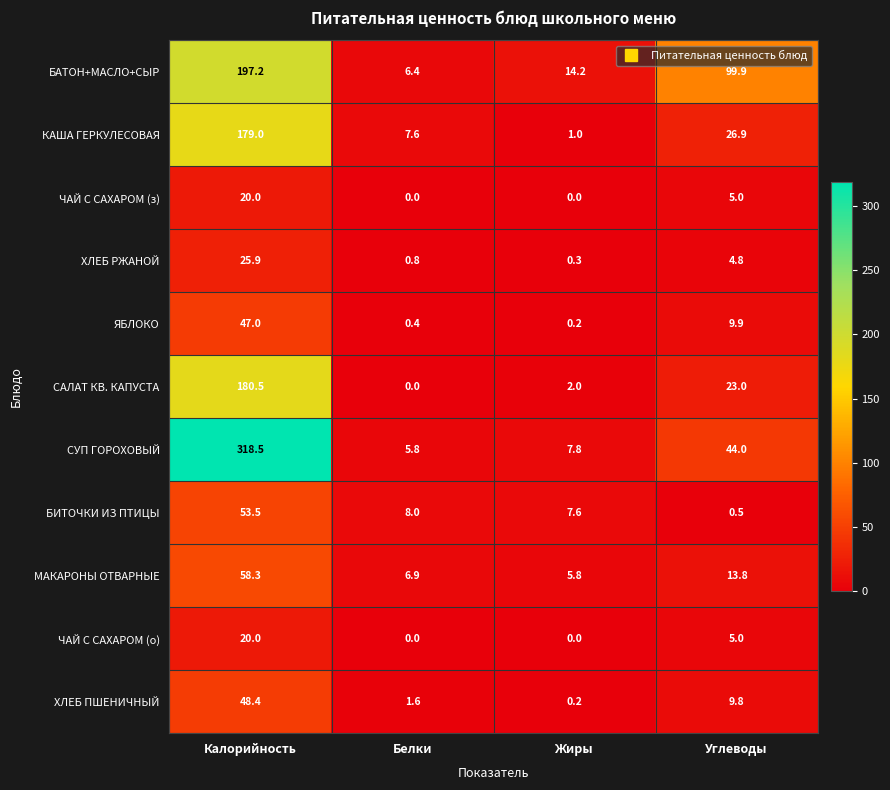

Is the value of МАКАРОНЫ ОТВАРНЫЕ at Калорийность greater than the value of ХЛЕБ РЖАНОЙ at Жиры?

Yes